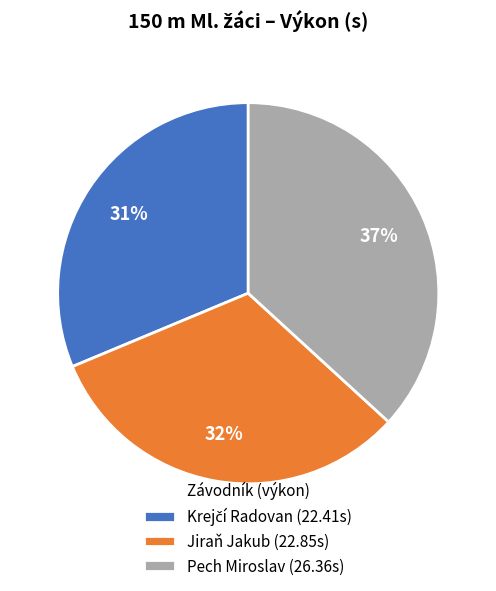

What is the ratio of the value at Pech Miroslav (26.36s) to the value at Jiraň Jakub (22.85s)?

1.2